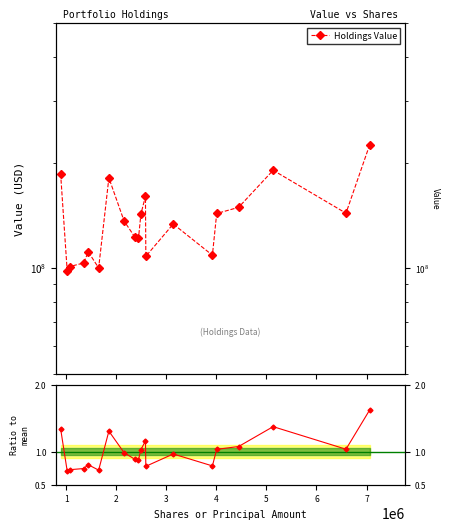

What is the value of the 11th point from the left?

142710000